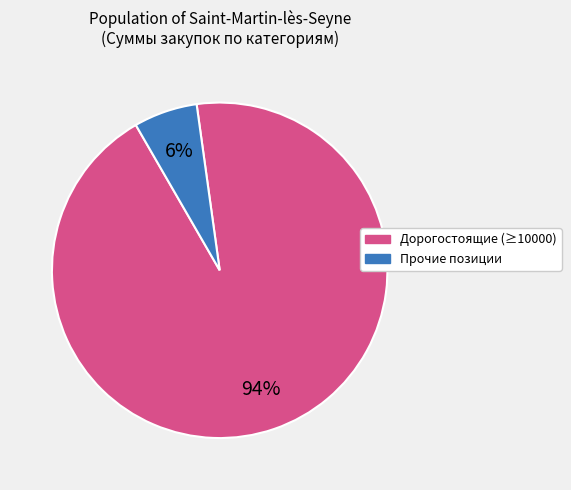

Is there any slice that represents more than half of the pie?

Yes